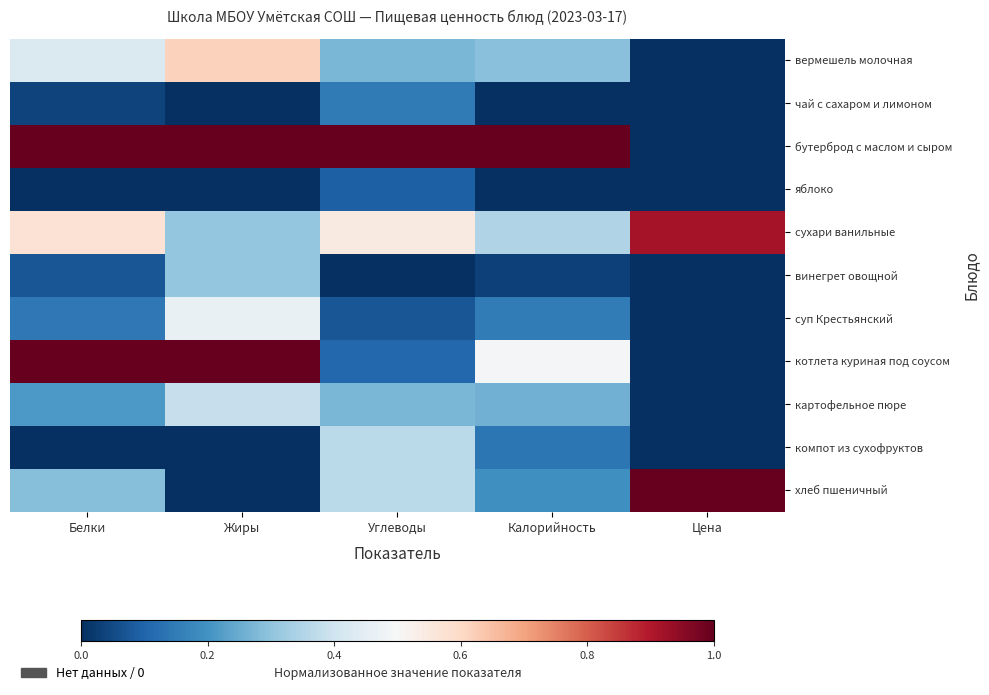

At how many categories does at least one series exceed 0?

5